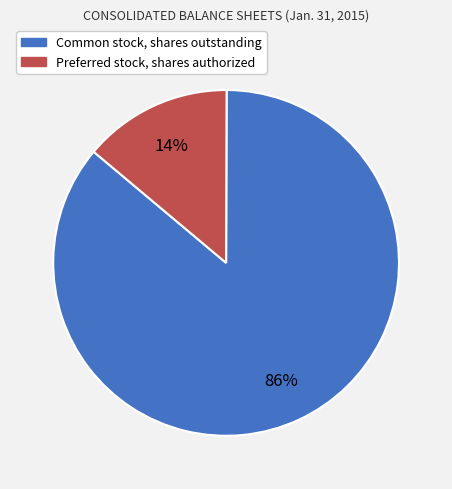

What is the largest slice in the pie chart?

Common stock, shares outstanding